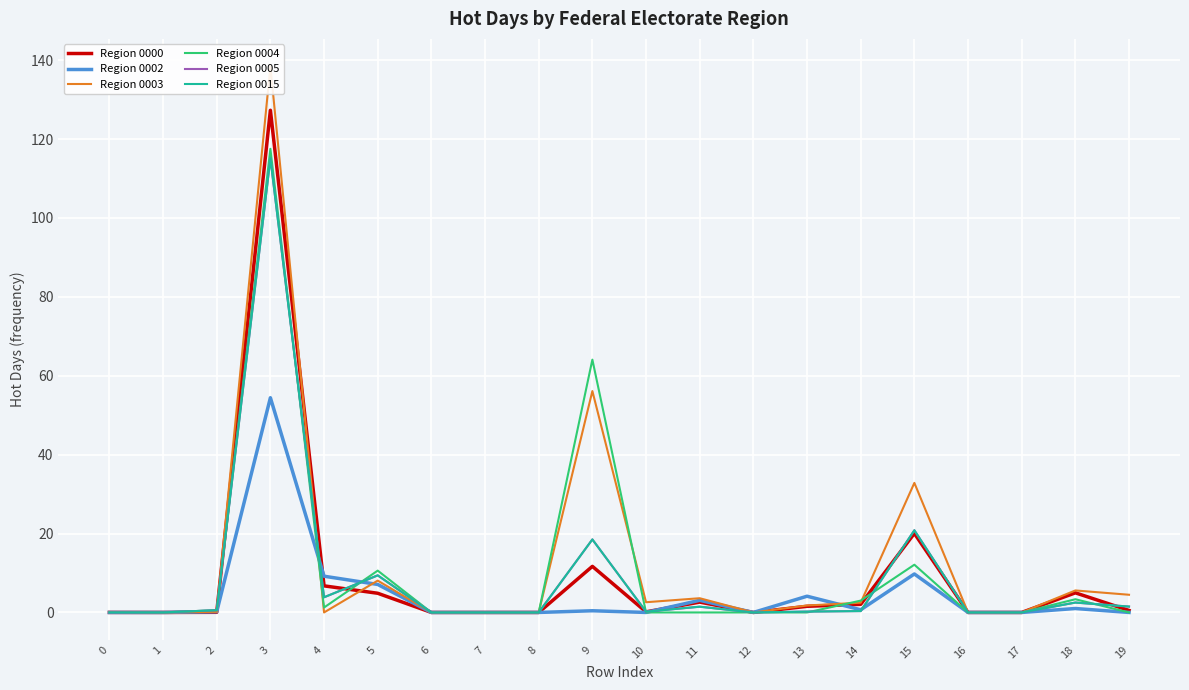

How many interior local valleys does the Region 0004 series have?

2